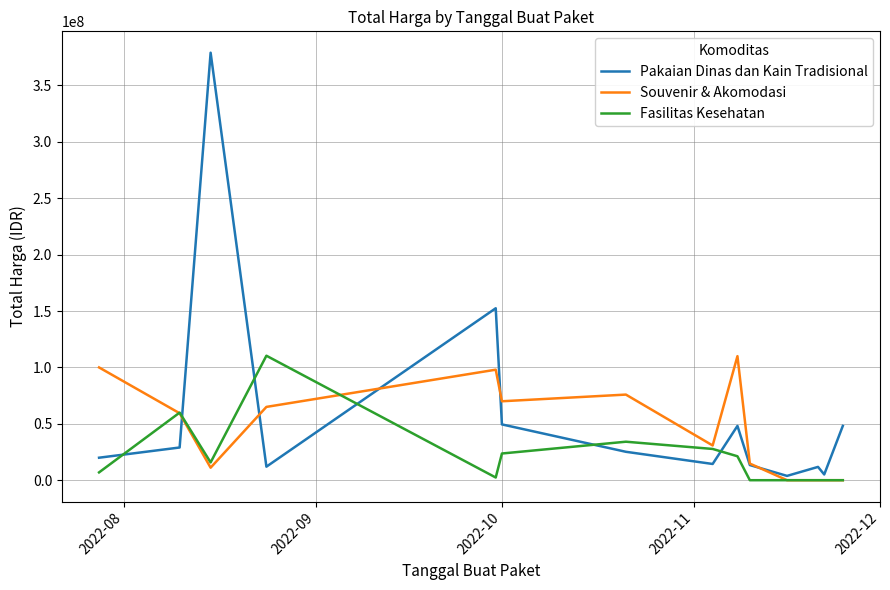

List the series in order of their overall mean, highest first.

Pakaian Dinas dan Kain Tradisional, Souvenir & Akomodasi, Fasilitas Kesehatan